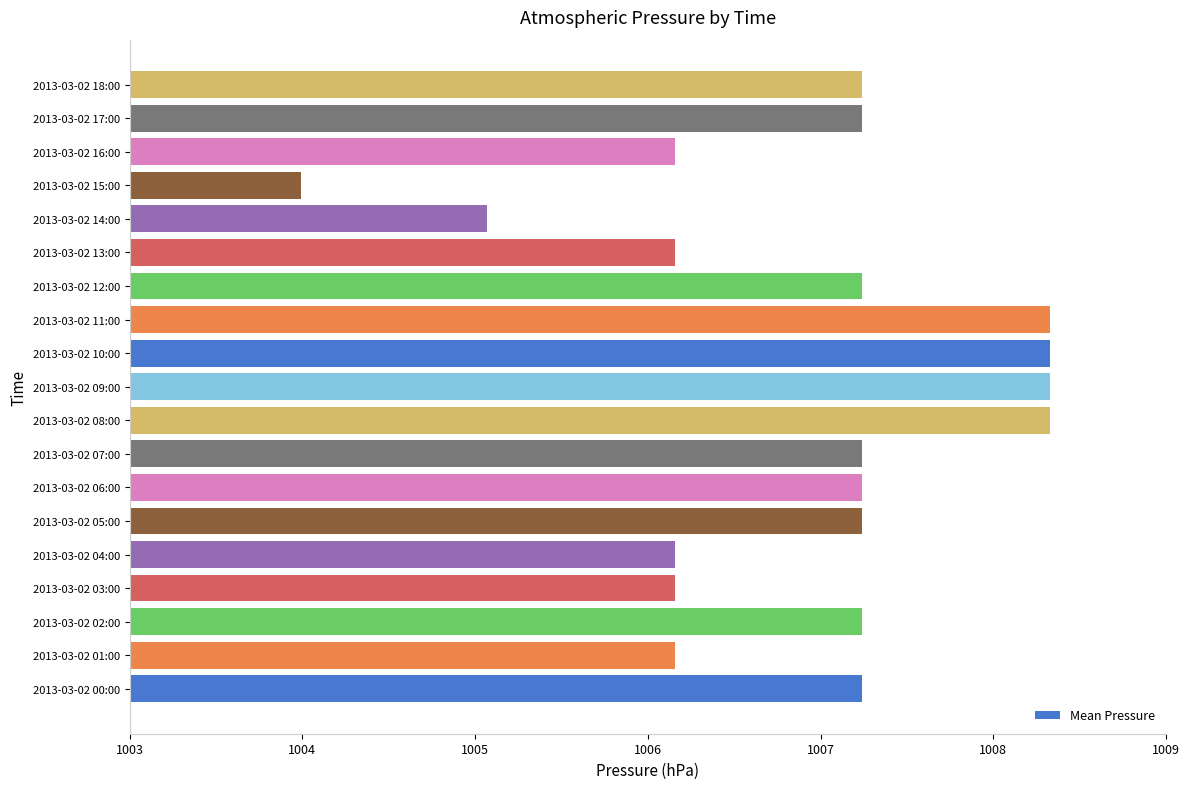

Are the bars horizontal?

Yes